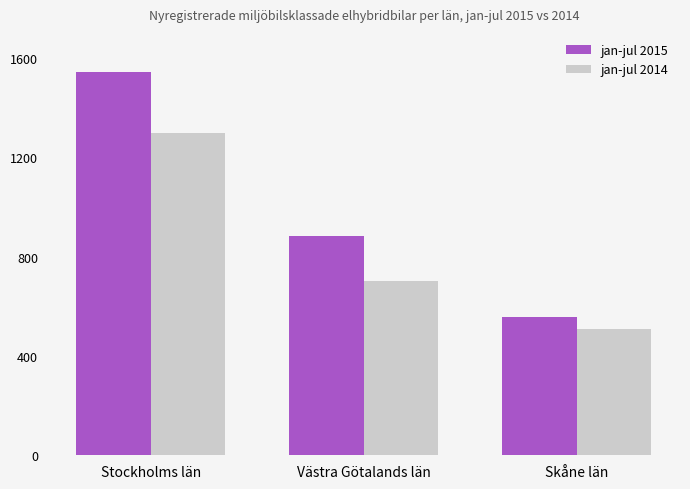

Is the value of jan-jul 2015 at Stockholms län greater than the value of jan-jul 2014 at Stockholms län?

Yes